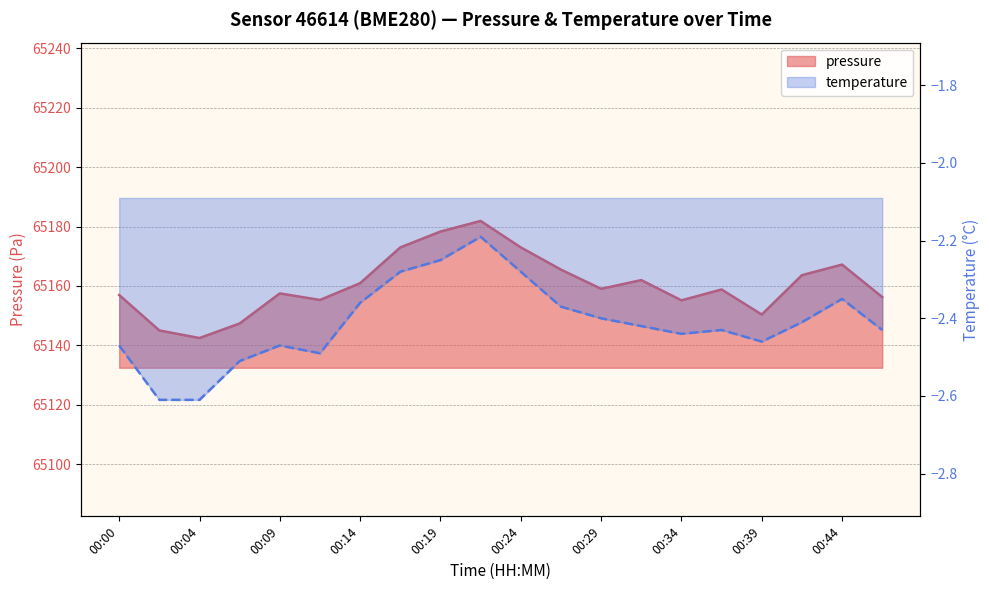

How many series are shown in this chart?

2